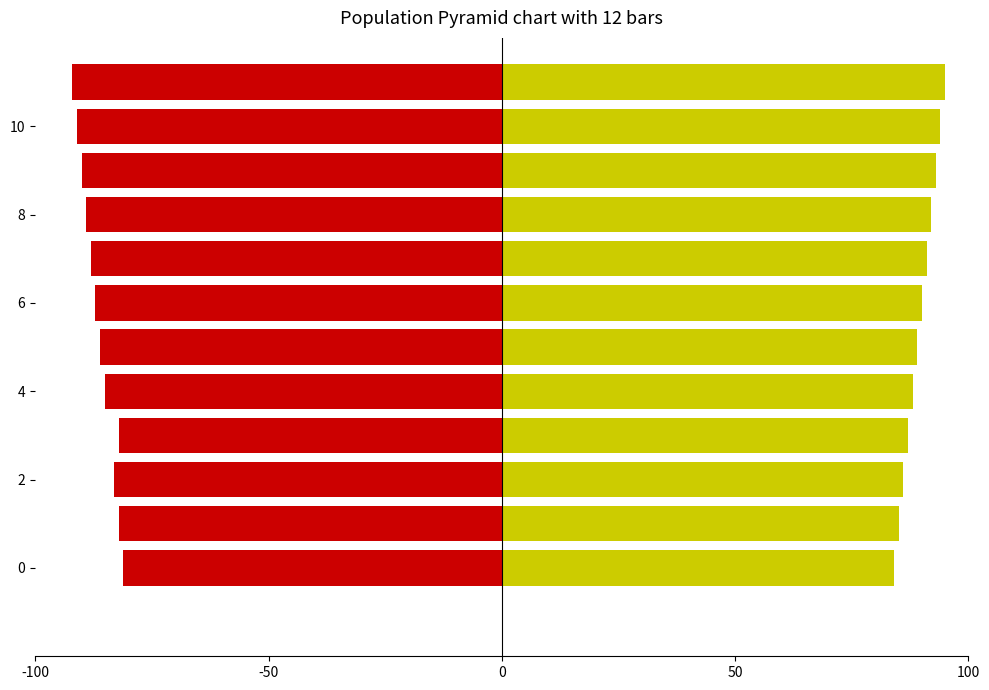

The value of Publico at 50 is 27.0. True or false?

False